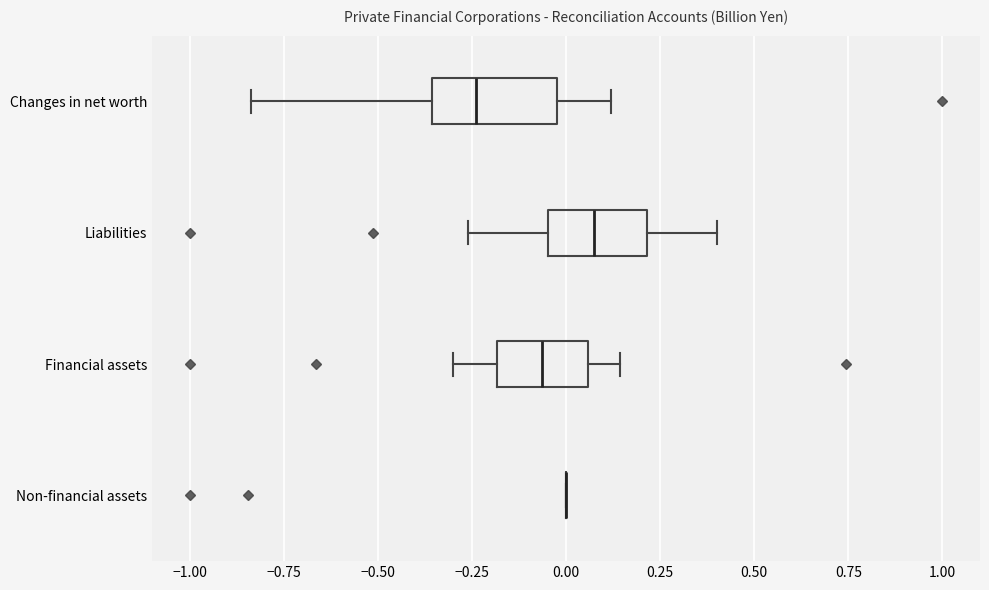

Reading bottom to top, read every box against the x-axis: the position of its median line, the range the box covers, and the ends of its whiskers. The values are not printed on the chart, so give them approximately, as read against the axis.

Non-financial assets: box collapsed to a line at 0.00, whiskers 0.00 to 0.00
Financial assets: median -0.05, box -0.20 to 0.05, whiskers -0.30 to 0.15
Liabilities: median 0.05, box -0.05 to 0.20, whiskers -0.25 to 0.40
Changes in net worth: median -0.25, box -0.35 to 0.00, whiskers -0.85 to 0.10